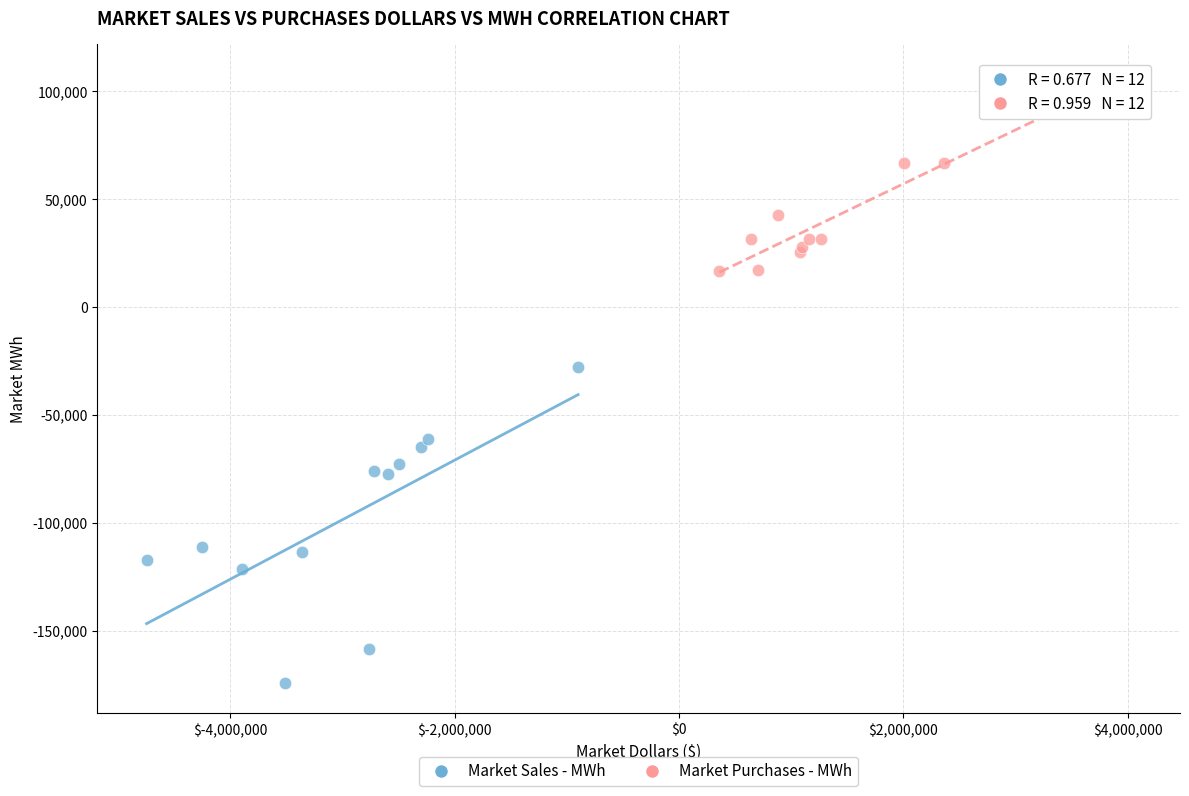

Which series reaches the maximum Y coordinate?

Market Purchases - MWh